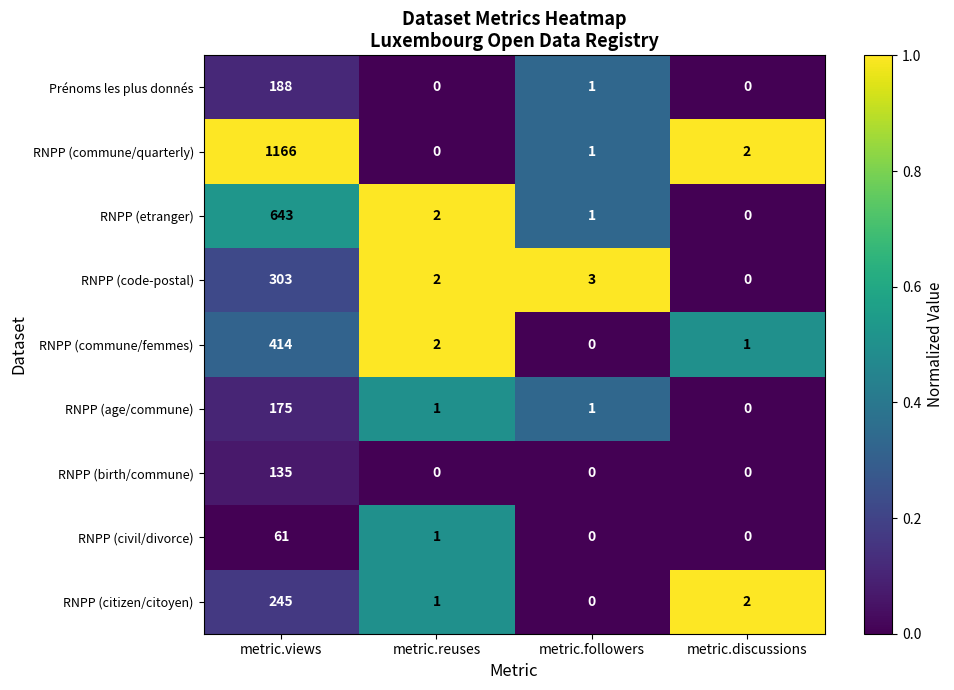

Between metric.reuses and metric.followers, which series saw the biggest shift?

RNPP (commune/femmes)